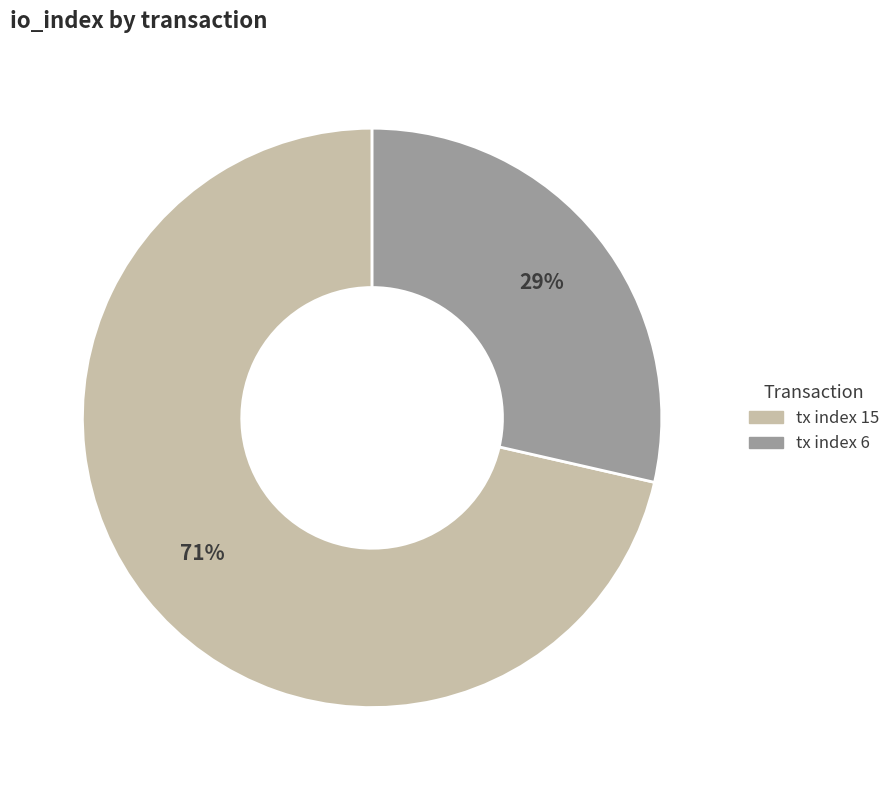

Which slice is the largest?

tx index 15